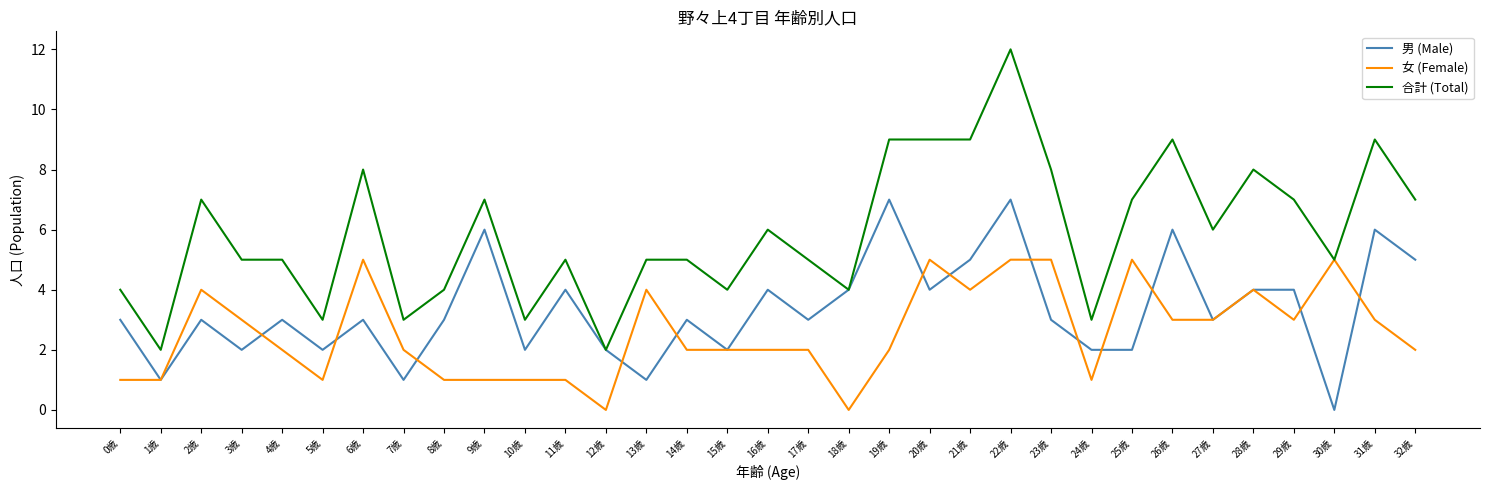

What position from the right is 23歳?

10